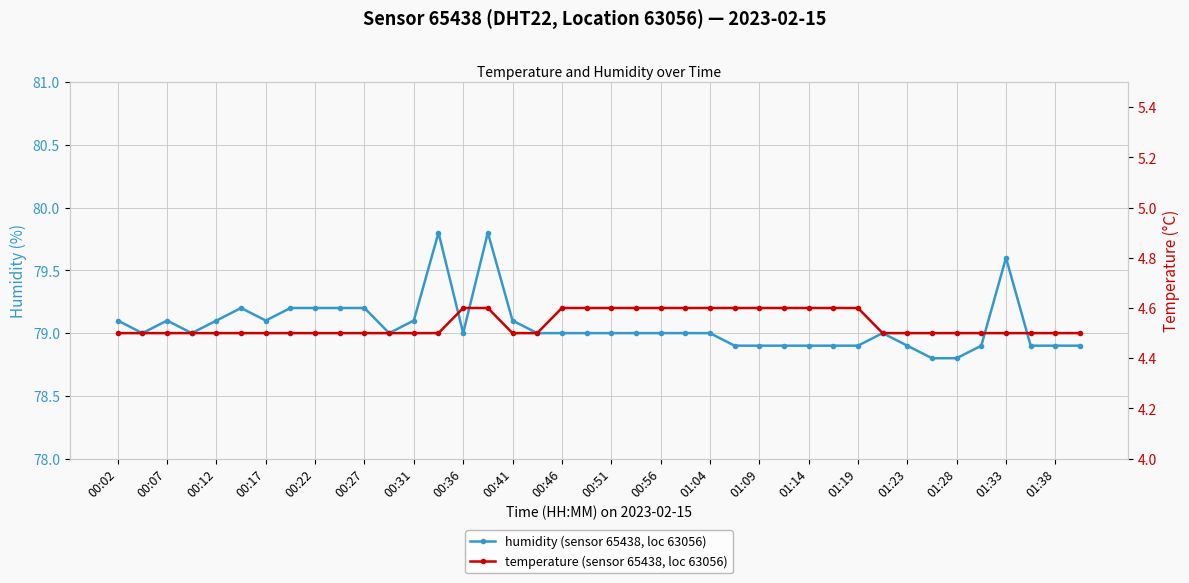

What is the minimum value shown in the chart?

4.5